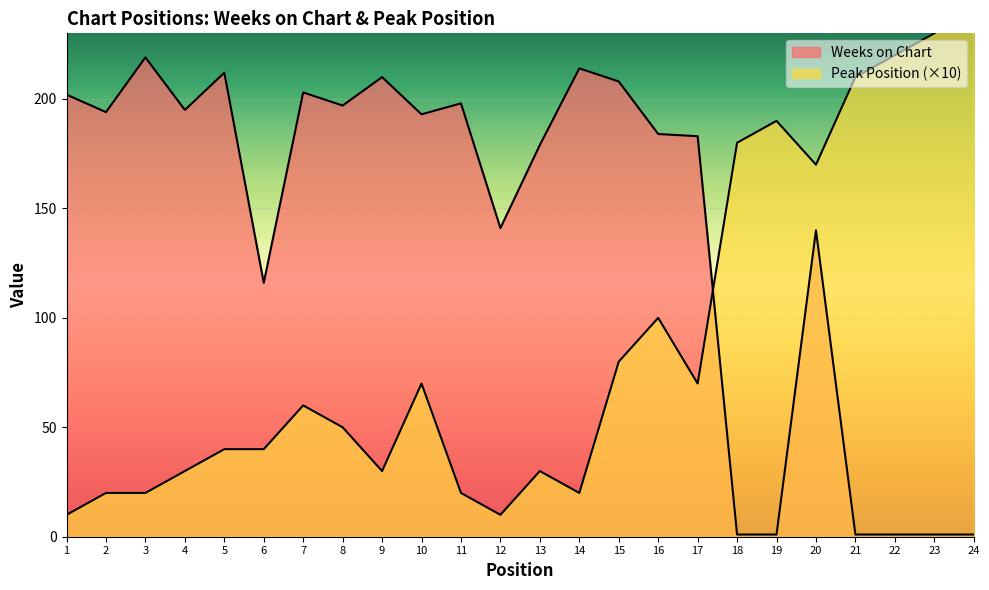

How many interior local valleys does the Peak Position series have?

5